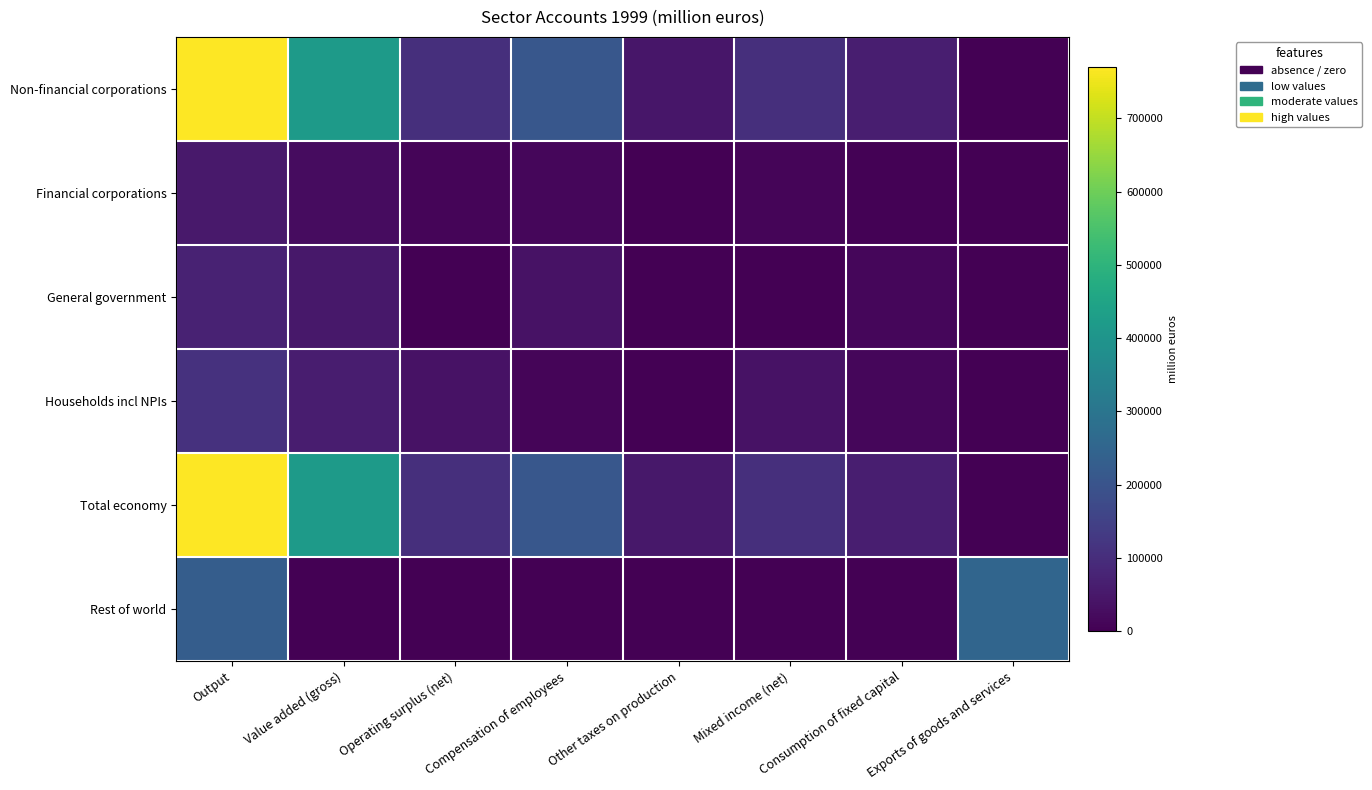

Reading left to right, extract all data points from this chart.

Non-financial corporations: Output=770165	Value added (gross)=419459	Operating surplus (net)=104447	Compensation of employees=208902	Other taxes on production=47382	Mixed income (net)=104447	Consumption of fixed capital=63554	Exports of goods and services=0
Financial corporations: Output=52254	Value added (gross)=26991	Operating surplus (net)=11449	Compensation of employees=12323	Other taxes on production=149	Mixed income (net)=11449	Consumption of fixed capital=3115	Exports of goods and services=0
General government: Output=73366	Value added (gross)=48834	Operating surplus (net)=0	Compensation of employees=36325	Other taxes on production=474	Mixed income (net)=0	Consumption of fixed capital=12249	Exports of goods and services=0
Households incl NPIs: Output=109043	Value added (gross)=61530	Operating surplus (net)=36659	Compensation of employees=10903	Other taxes on production=1056	Mixed income (net)=36659	Consumption of fixed capital=13890	Exports of goods and services=0
Total economy: Output=770165	Value added (gross)=419459	Operating surplus (net)=104447	Compensation of employees=209544	Other taxes on production=49028	Mixed income (net)=104447	Consumption of fixed capital=63554	Exports of goods and services=0
Rest of world: Output=228592	Value added (gross)=0	Operating surplus (net)=0	Compensation of employees=1135	Other taxes on production=1646	Mixed income (net)=0	Consumption of fixed capital=0	Exports of goods and services=251277